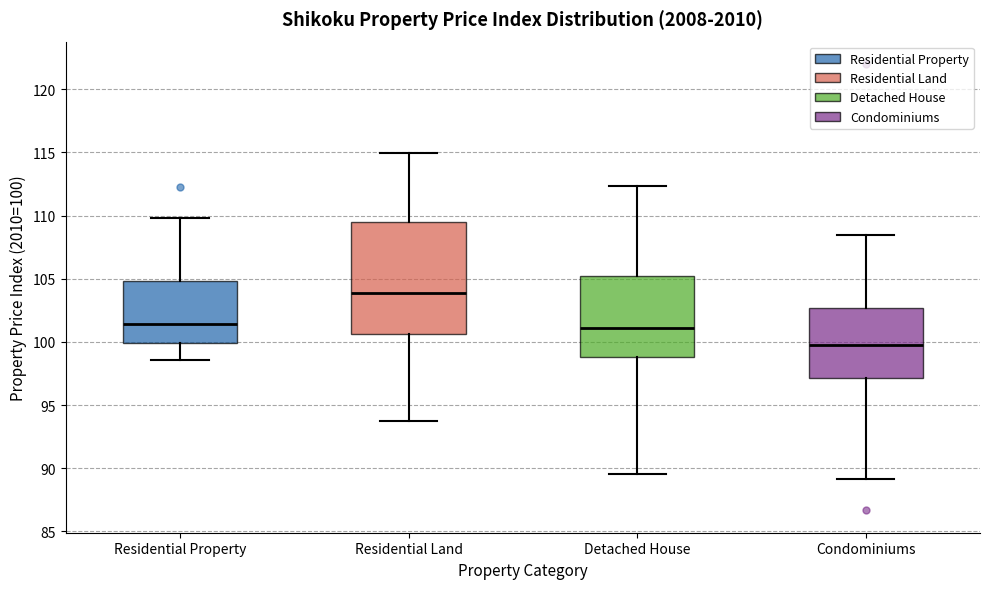

Which box is the tallest, from its lower edge to its upper edge?

Residential Land